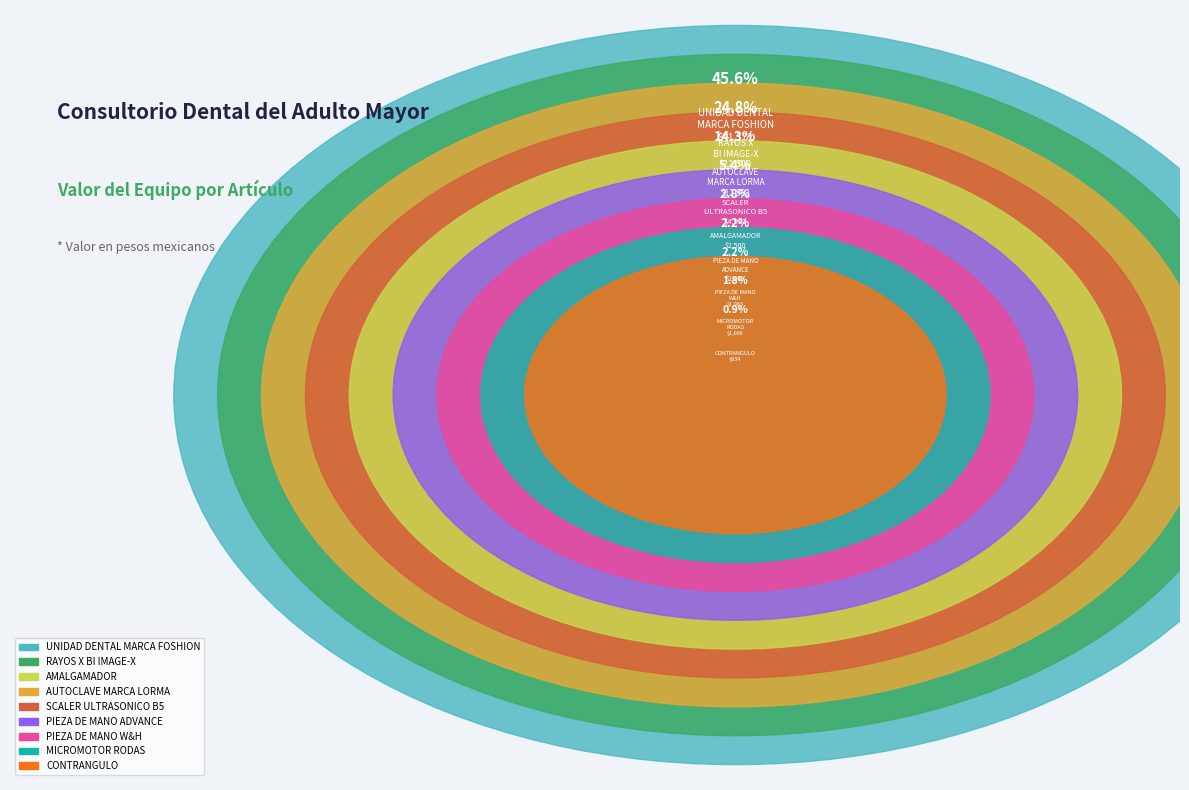

Between AMALGAMADOR and UNIDAD DENTAL
MARCA FOSHION, which is larger?

UNIDAD DENTAL
MARCA FOSHION